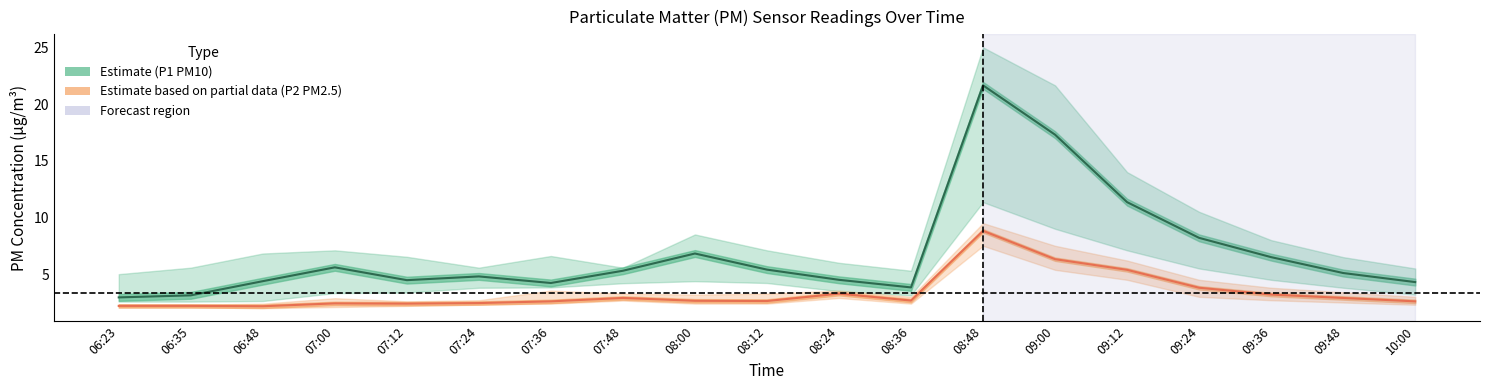

Reading left to right, what are all the values shown in this chart?

P1 (PM10): 3.0	3.1	4.4	5.6	4.5	4.8	4.2	5.3	6.8	5.4	4.5	3.8	21.6	17.3	11.3	8.2	6.5	5.1	4.3
P2 (PM2.5): 2.2	2.2	2.2	2.4	2.4	2.5	2.6	2.9	2.6	2.6	3.3	2.7	8.8	6.3	5.4	3.8	3.2	2.9	2.6